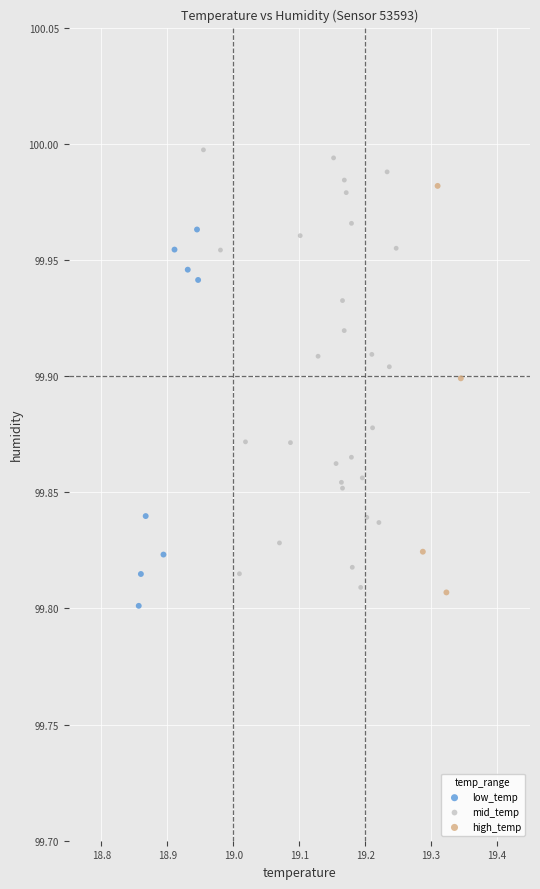

What are all the series names shown in the legend?

low_temp, mid_temp, high_temp